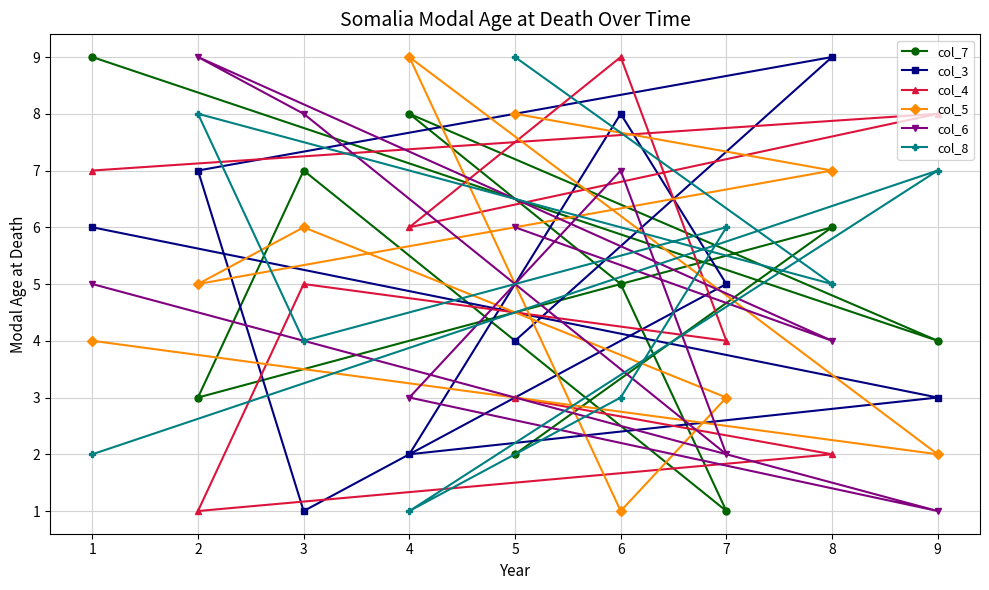

How many values in the col_4 series exceed 5?

4